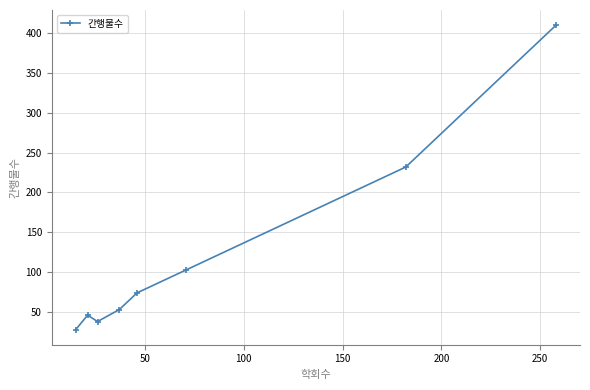

What is the average value?

123